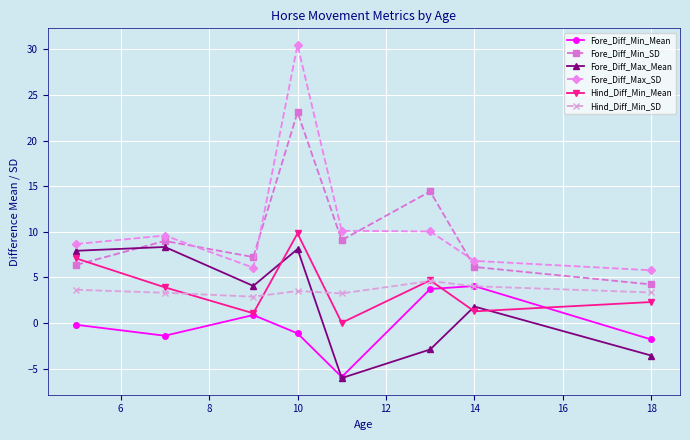

What is the value of the Fore_Diff_Min_Mean point at the 8th from the left?

-1.8